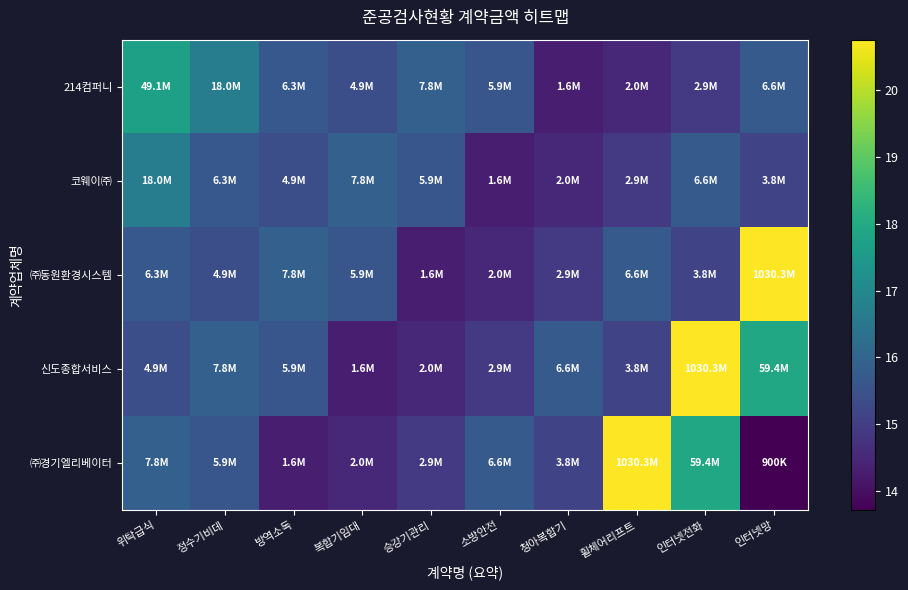

Reading left to right, what are all the values shown in this chart?

214컴퍼니: 위탁급식=17.7	정수기비데=16.7	방역소독=15.7	복합기임대=15.4	승강기관리=15.9	소방안전=15.6	청아복합기=14.3	휠체어리프트=14.5	인터넷전화=14.9	인터넷망=15.7
코웨이㈜: 위탁급식=16.7	정수기비데=15.7	방역소독=15.4	복합기임대=15.9	승강기관리=15.6	소방안전=14.3	청아복합기=14.5	휠체어리프트=14.9	인터넷전화=15.7	인터넷망=15.2
㈜동원환경시스템: 위탁급식=15.7	정수기비데=15.4	방역소독=15.9	복합기임대=15.6	승강기관리=14.3	소방안전=14.5	청아복합기=14.9	휠체어리프트=15.7	인터넷전화=15.2	인터넷망=20.8
신도종합서비스: 위탁급식=15.4	정수기비데=15.9	방역소독=15.6	복합기임대=14.3	승강기관리=14.5	소방안전=14.9	청아복합기=15.7	휠체어리프트=15.2	인터넷전화=20.8	인터넷망=17.9
㈜경기엘리베이터: 위탁급식=15.9	정수기비데=15.6	방역소독=14.3	복합기임대=14.5	승강기관리=14.9	소방안전=15.7	청아복합기=15.2	휠체어리프트=20.8	인터넷전화=17.9	인터넷망=13.7